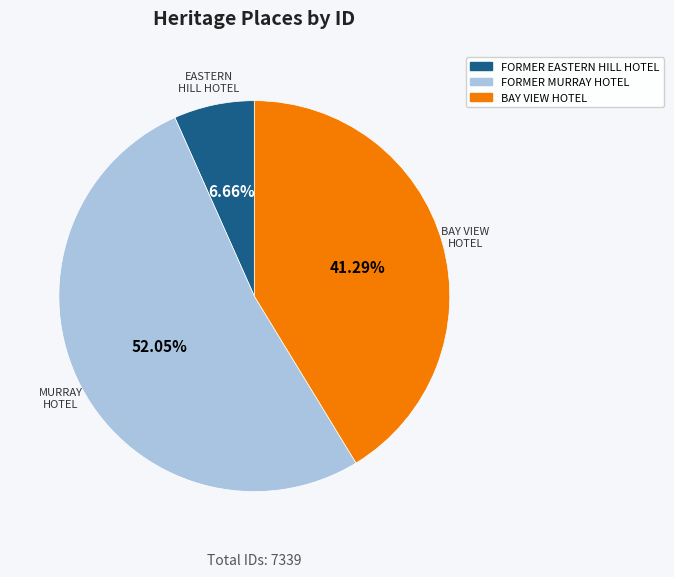

Which category has the biggest portion of the pie?

FORMER MURRAY HOTEL